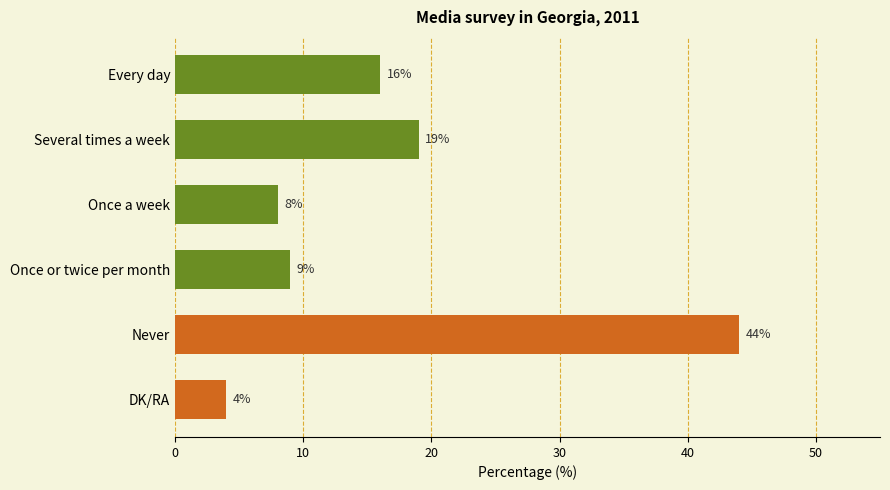

Rank the categories by value from highest to lowest.

Never, Several times a week, Every day, Once or twice per month, Once a week, DK/RA